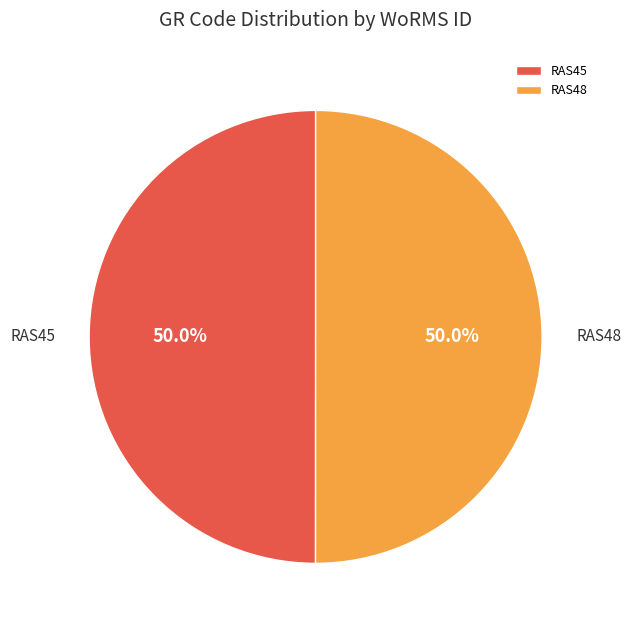

To the nearest percent, what is the average slice percentage?

50%